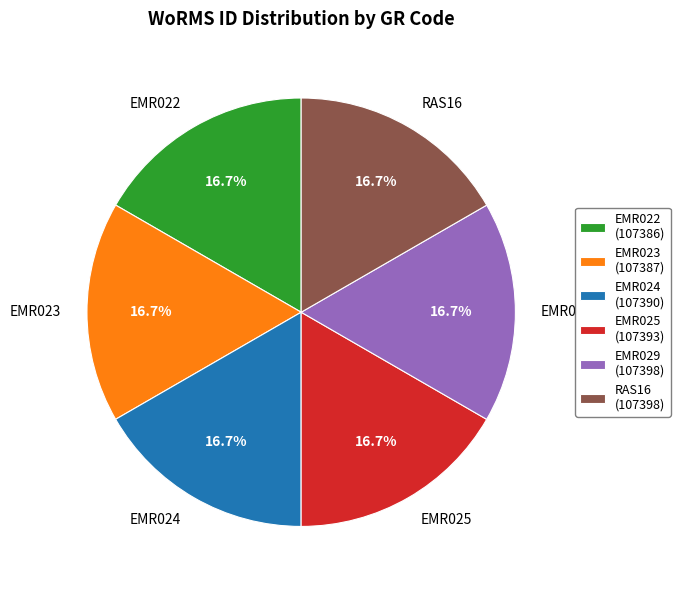

The EMR023 slice represents 17% of the pie. True or false?

True